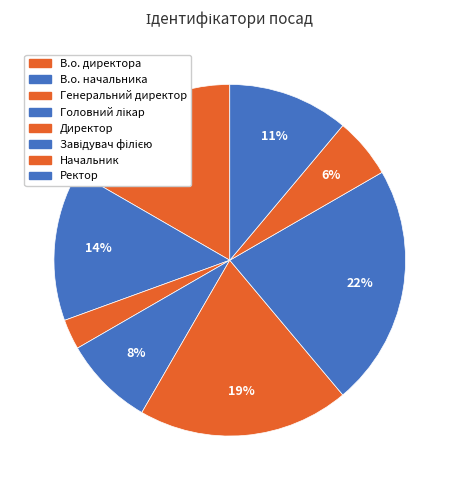

Which has a higher value, Генеральний директор or В.о. директора?

В.о. директора